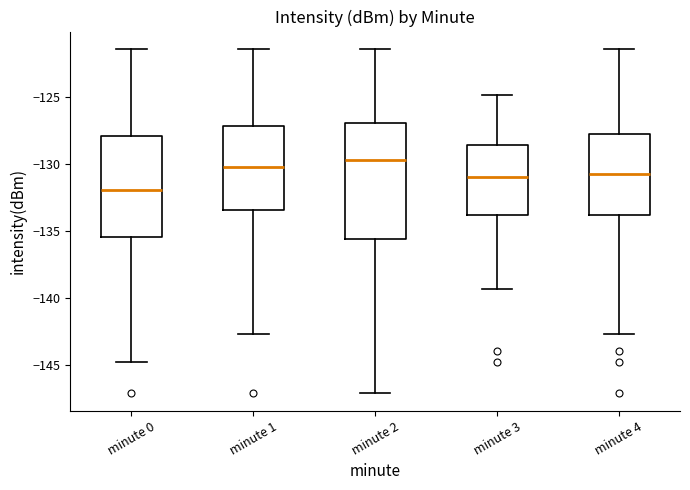

Which box is the tallest, from its lower edge to its upper edge?

minute 2